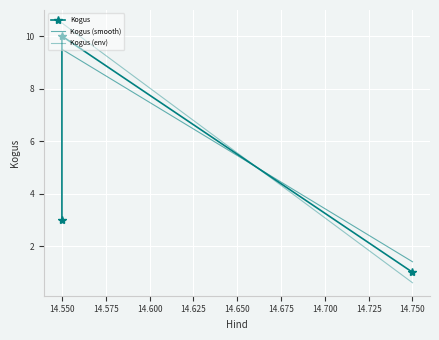

What is the change in value from 14.55 to 14.75?

-2